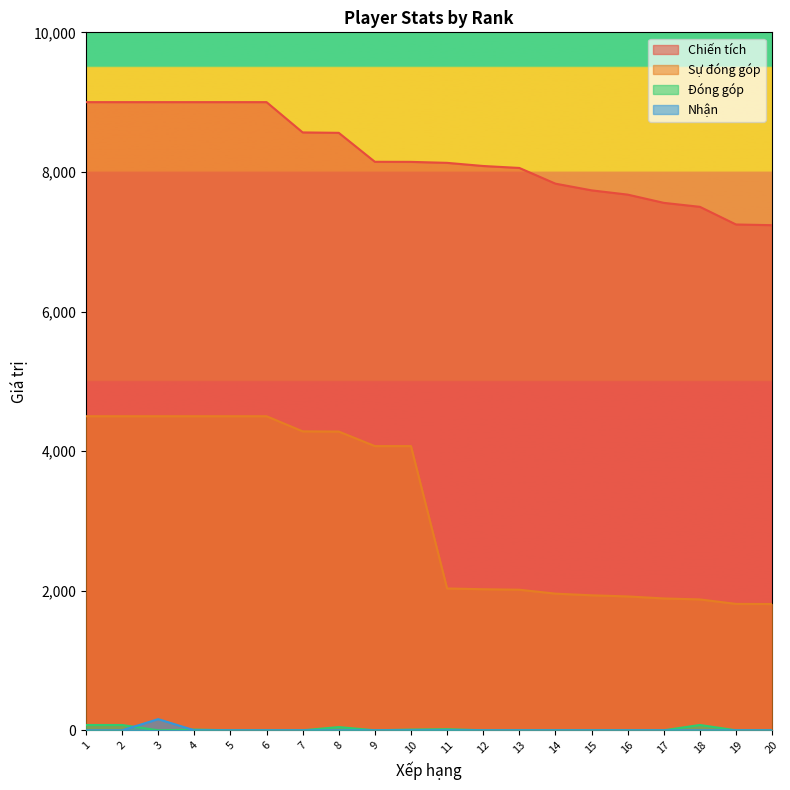

Which label corresponds to the largest value in the chart?

1